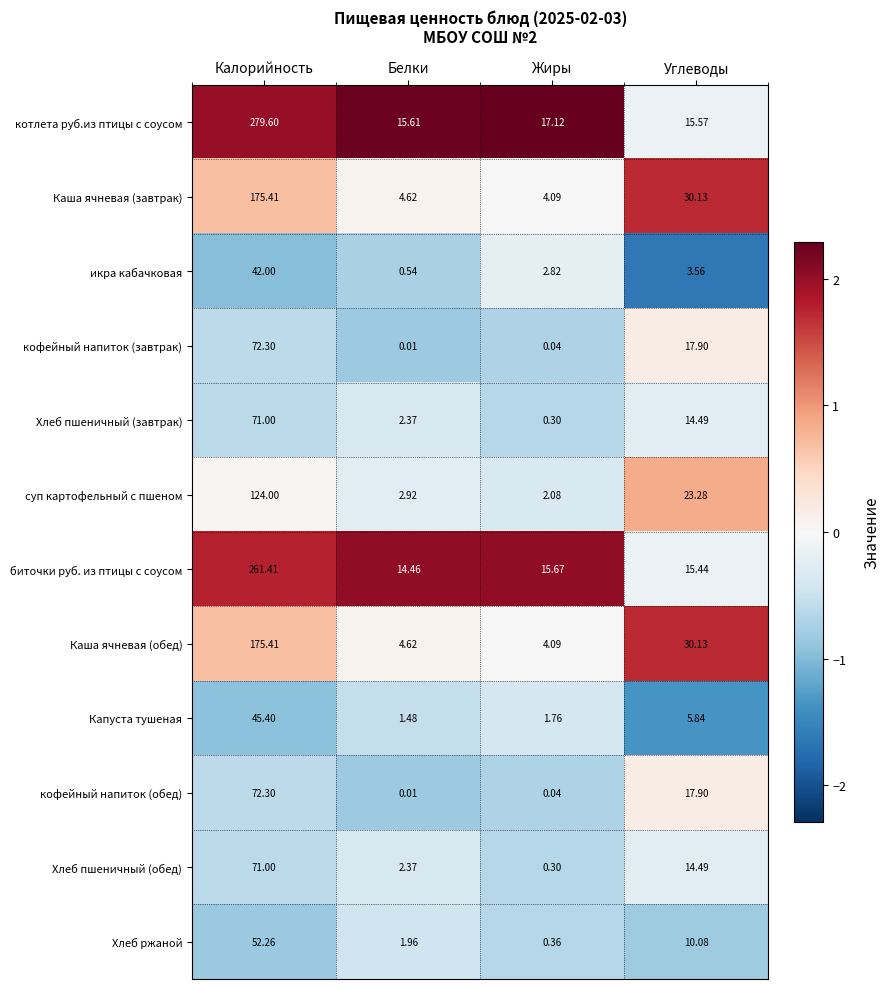

Which series has the largest total across all categories?

котлета руб.из птицы с соусом